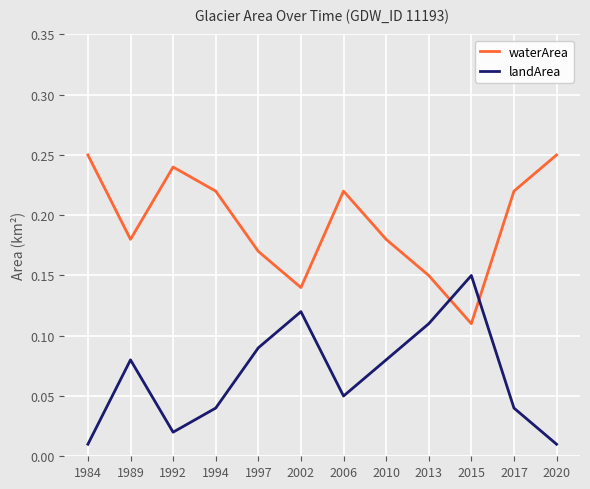

The waterArea series shows 0.1 at 2020. True or false?

False